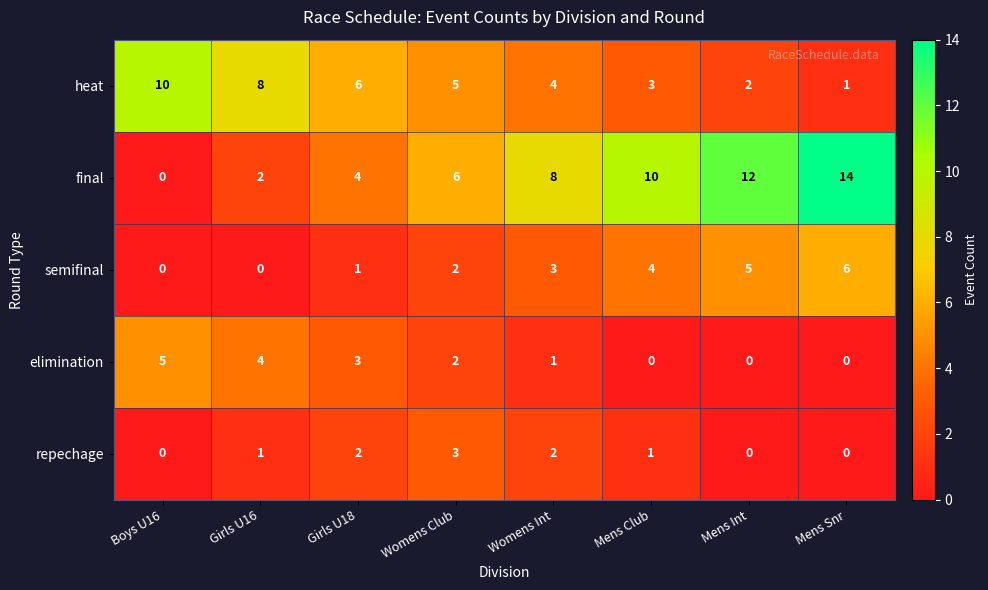

At which label is heat closest to 5?

Womens Club